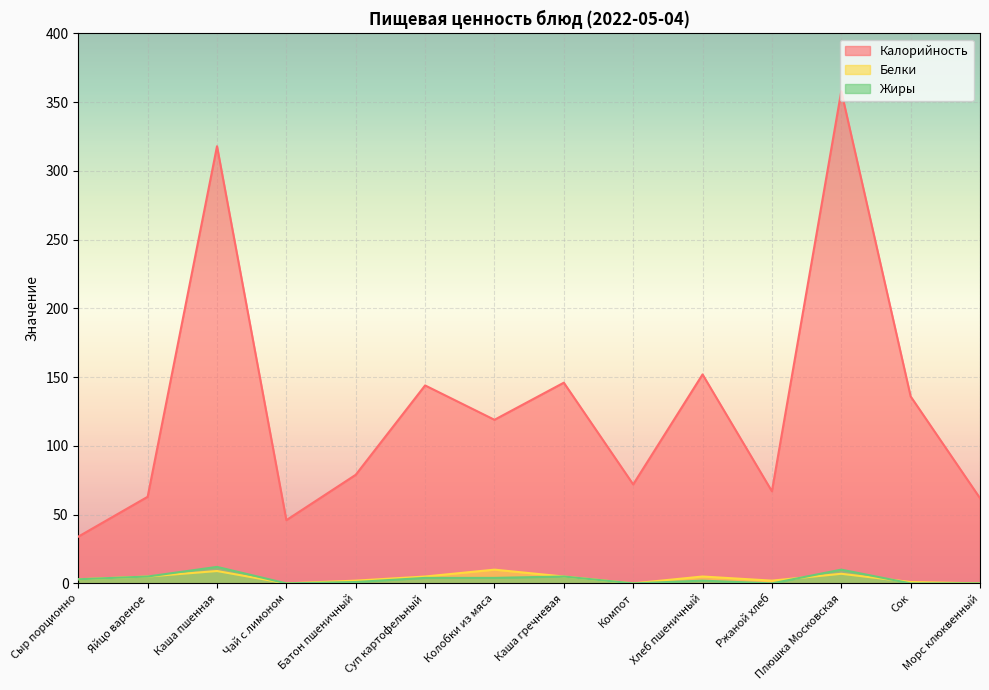

Which series has the largest range (max minus min)?

Калорийность